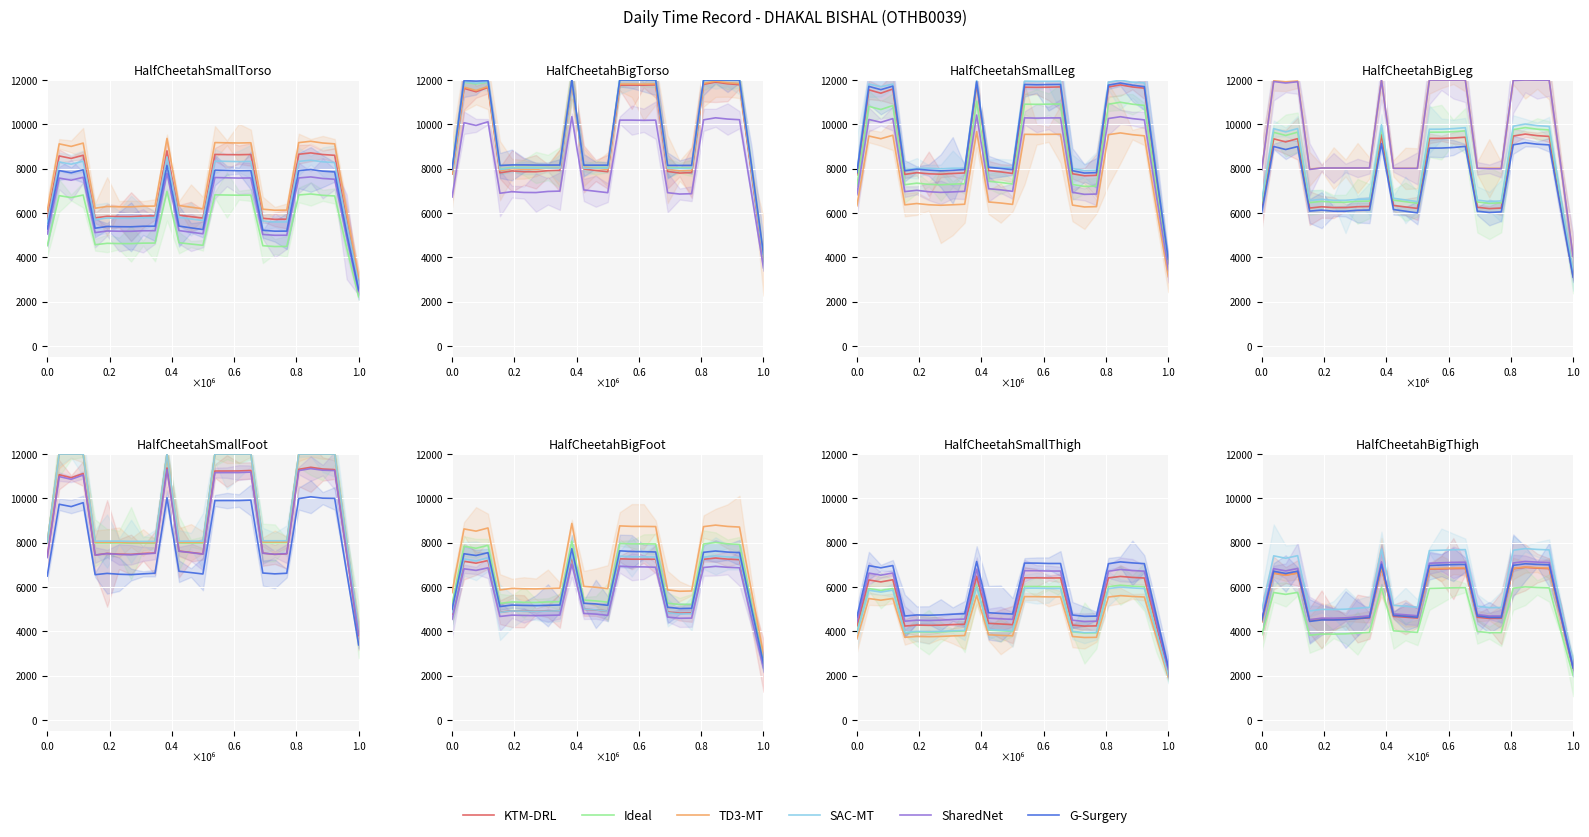

True or false: Ideal and SharedNet cross at least once.

False